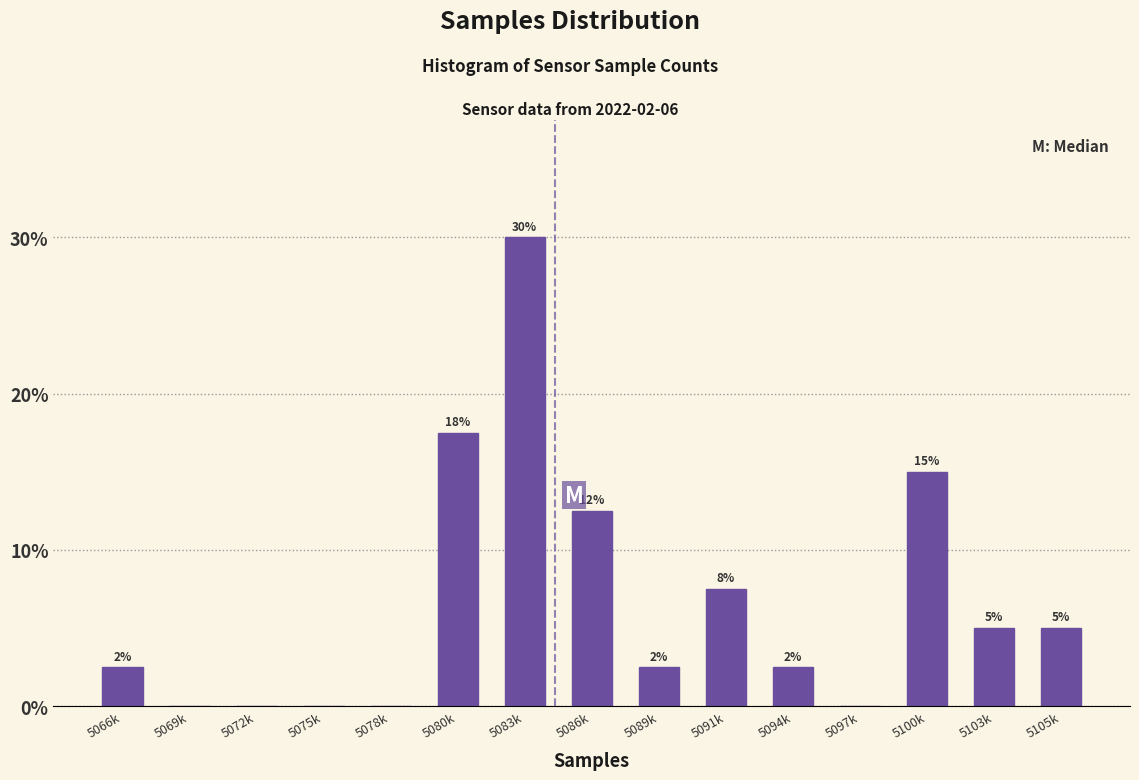

Are the bars horizontal?

No